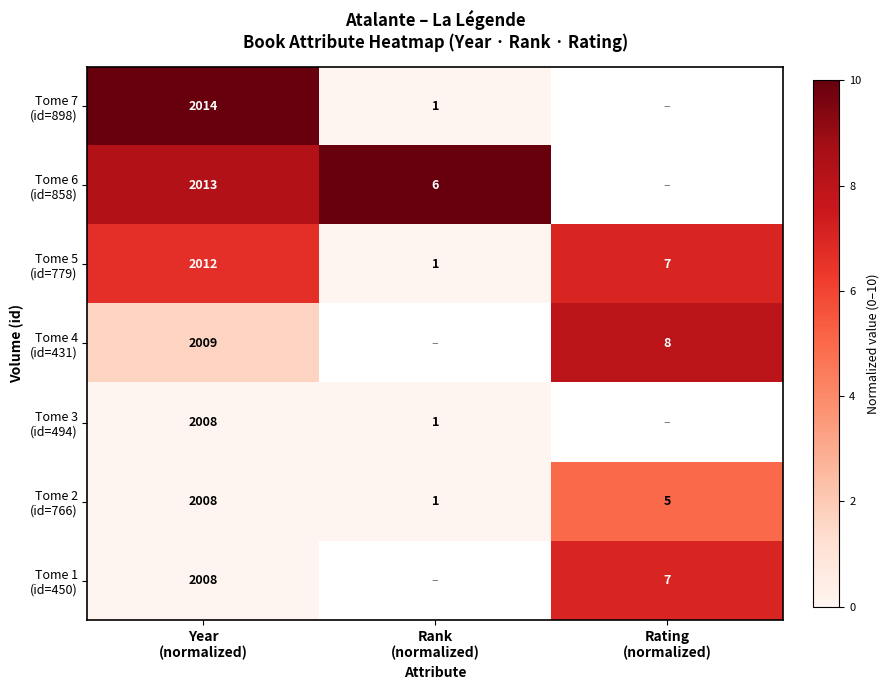

Which series has the largest range (max minus min)?

Tome 7 (id=898)